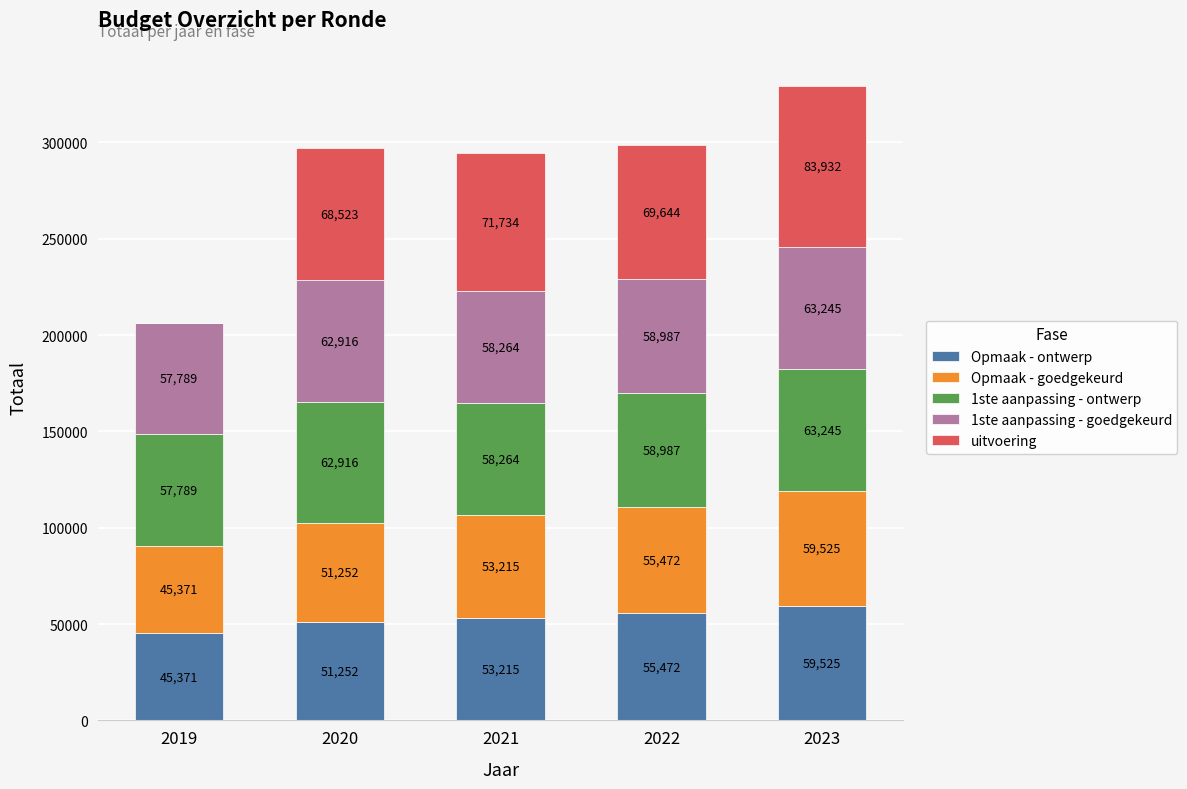

What are all the series names shown in the legend?

Opmaak - ontwerp, Opmaak - goedgekeurd, 1ste aanpassing - ontwerp, 1ste aanpassing - goedgekeurd, uitvoering